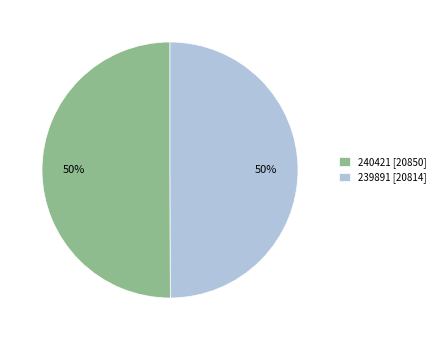

Approximately how many times larger is the value at 240421 [20850] compared to 239891 [20814]?

1.0